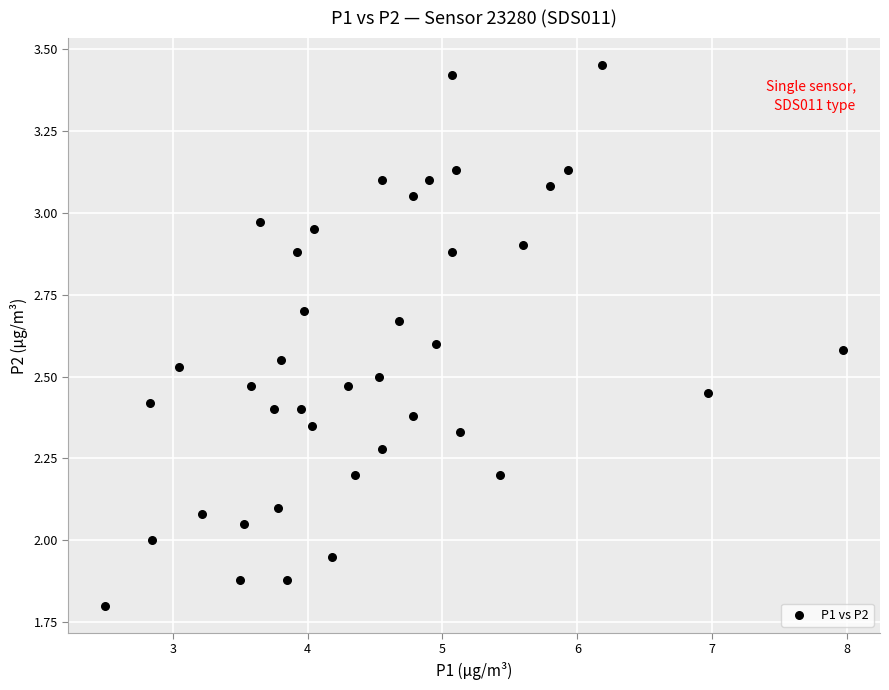

What is the range of X values (max minus min)?

5.5